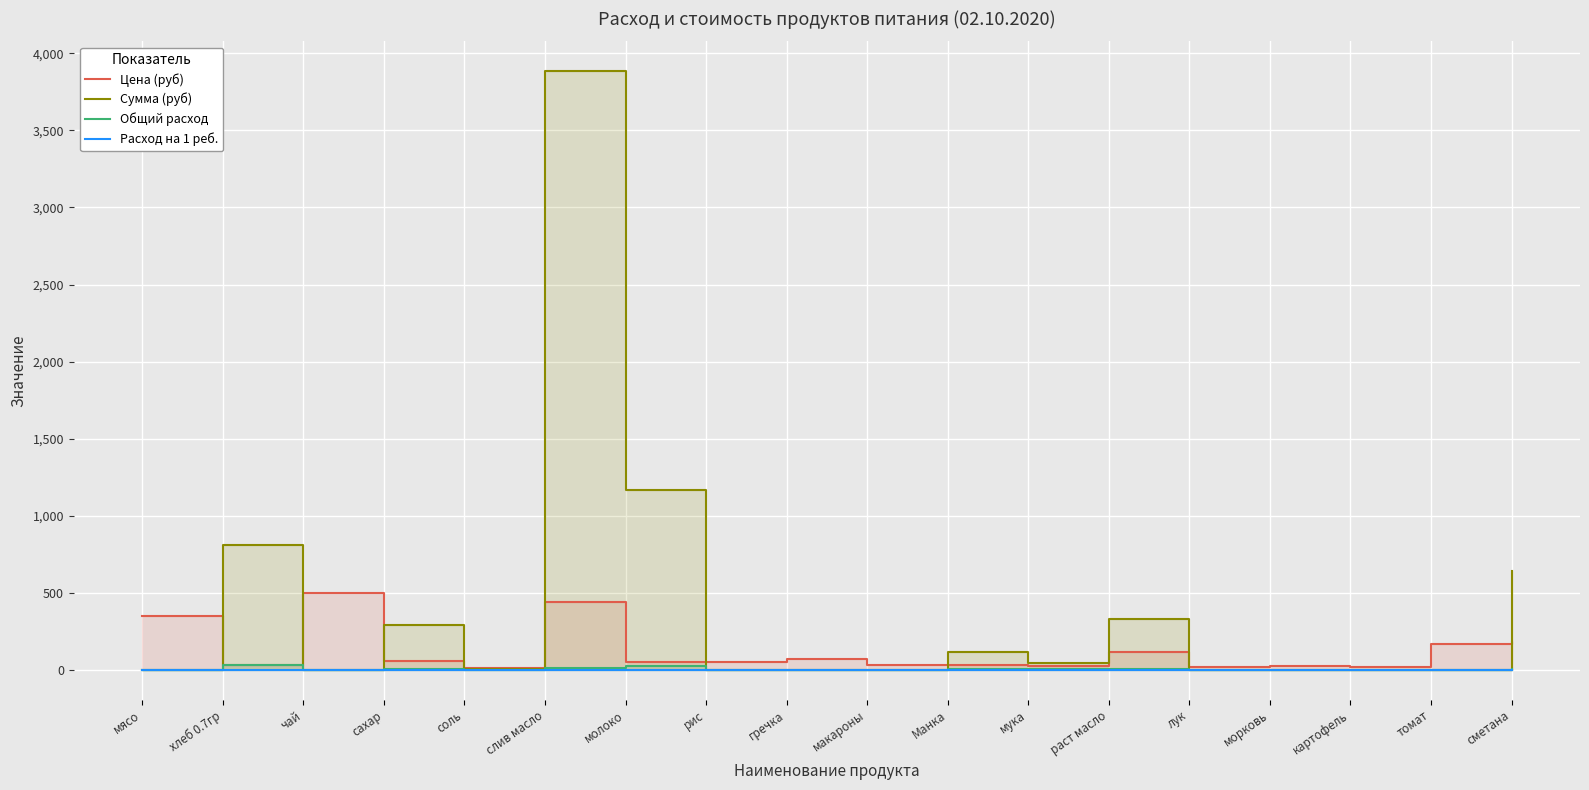

How many values in the Сумма (руб) series are below 4?

9